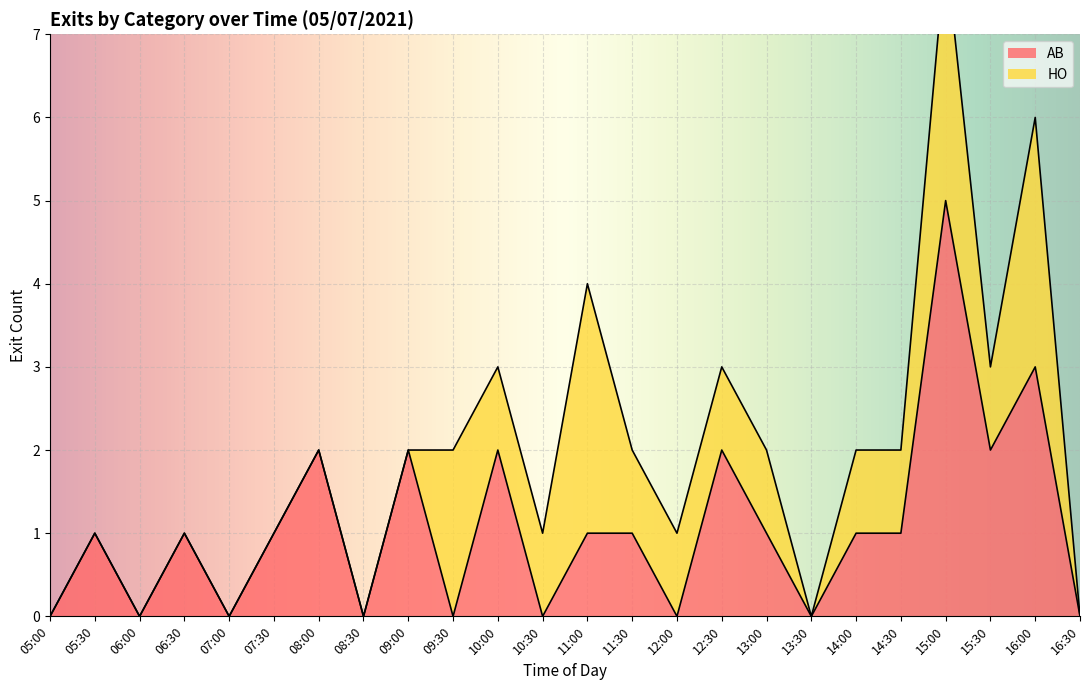

At how many categories does at least one series exceed 5?

1